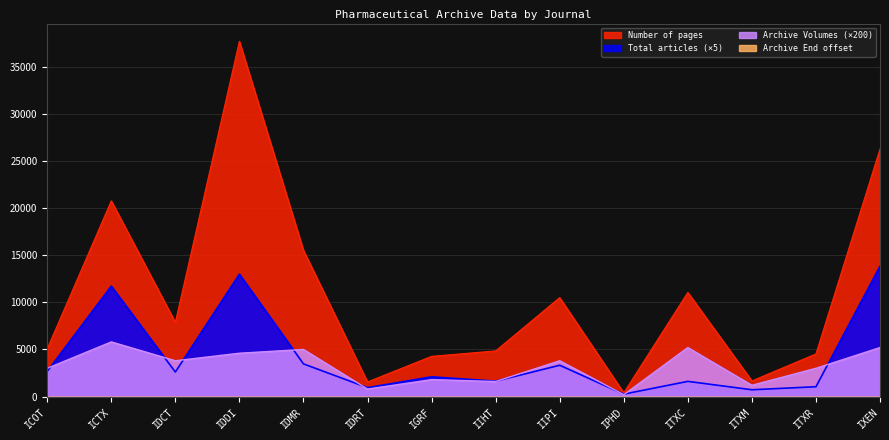

True or false: Number of pages has a value of 398 at IPHD.

True